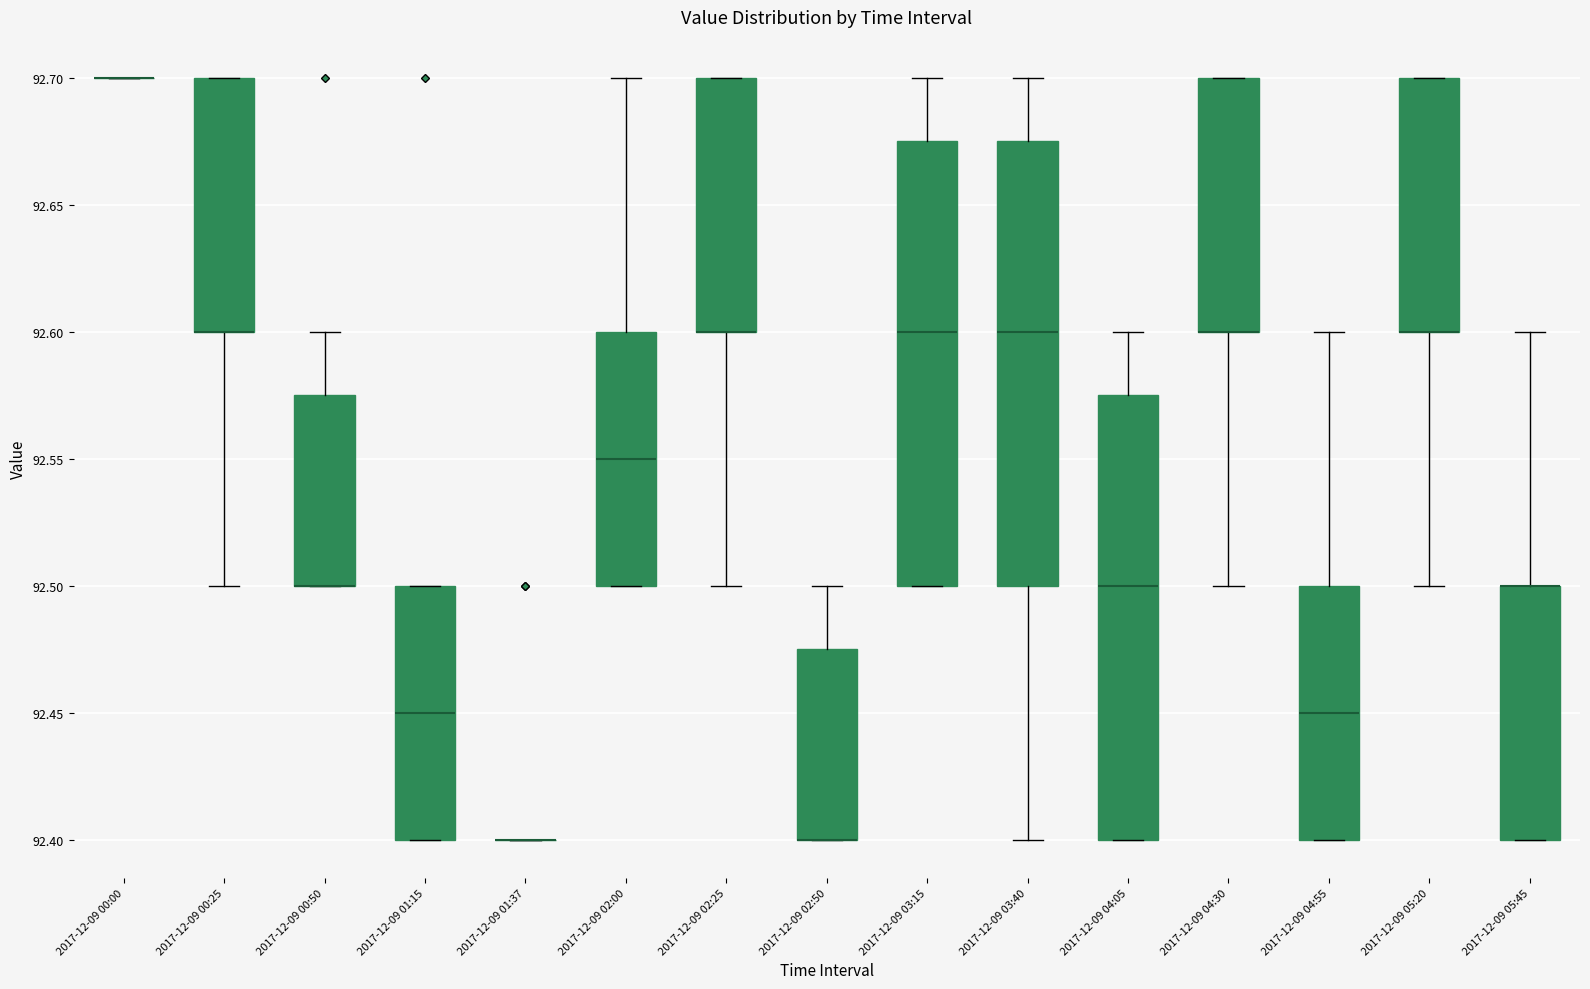

Reading left to right, transcribe this box plot: for each box, give where its median line is, the range the box spans, and where its two whiskers end, as read against the y-axis. The values are not printed on the chart, so give them approximately, as read against the axis.

2017-12-09 00:00: box collapsed to a line at 92.700, whiskers 92.700 to 92.700
2017-12-09 00:25: median 92.600 (drawn on the box's lower edge), box 92.600 to 92.700, whiskers 92.500 to 92.700
2017-12-09 00:50: median 92.500 (drawn on the box's lower edge), box 92.500 to 92.575, whiskers 92.500 to 92.600
2017-12-09 01:15: median 92.450, box 92.400 to 92.500, whiskers 92.400 to 92.500
2017-12-09 01:37: box collapsed to a line at 92.400, whiskers 92.400 to 92.400
2017-12-09 02:00: median 92.550, box 92.500 to 92.600, whiskers 92.500 to 92.700
2017-12-09 02:25: median 92.600 (drawn on the box's lower edge), box 92.600 to 92.700, whiskers 92.500 to 92.700
2017-12-09 02:50: median 92.400 (drawn on the box's lower edge), box 92.400 to 92.475, whiskers 92.400 to 92.500
2017-12-09 03:15: median 92.600, box 92.500 to 92.675, whiskers 92.500 to 92.700
2017-12-09 03:40: median 92.600, box 92.500 to 92.675, whiskers 92.400 to 92.700
2017-12-09 04:05: median 92.500, box 92.400 to 92.575, whiskers 92.400 to 92.600
2017-12-09 04:30: median 92.600 (drawn on the box's lower edge), box 92.600 to 92.700, whiskers 92.500 to 92.700
2017-12-09 04:55: median 92.450, box 92.400 to 92.500, whiskers 92.400 to 92.600
2017-12-09 05:20: median 92.600 (drawn on the box's lower edge), box 92.600 to 92.700, whiskers 92.500 to 92.700
2017-12-09 05:45: median 92.500 (drawn on the box's upper edge), box 92.400 to 92.500, whiskers 92.400 to 92.600